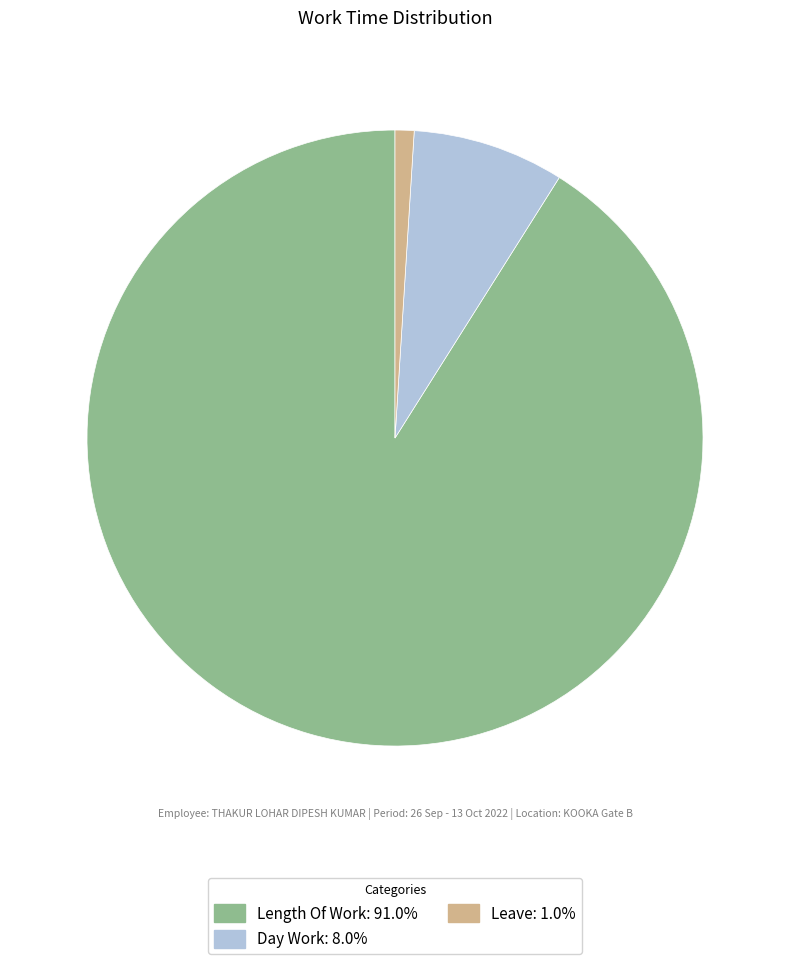

Does Leave: 1.0% represent more than half of the total?

No